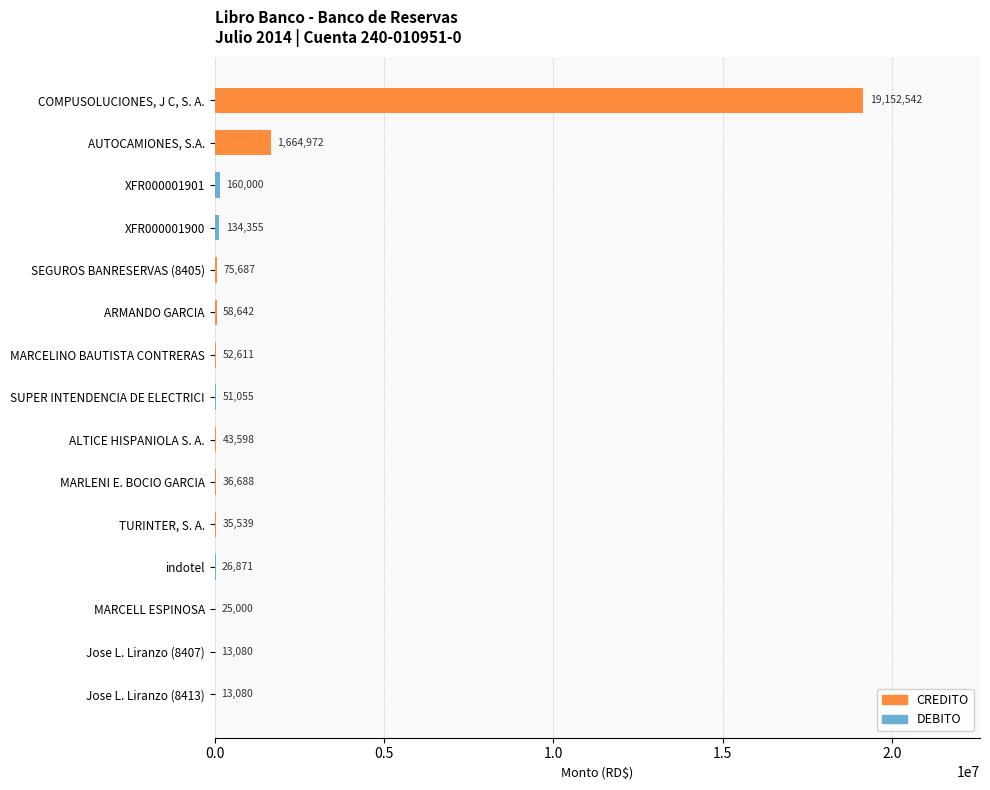

List the series in order of their peak value, lowest first.

debito, credito